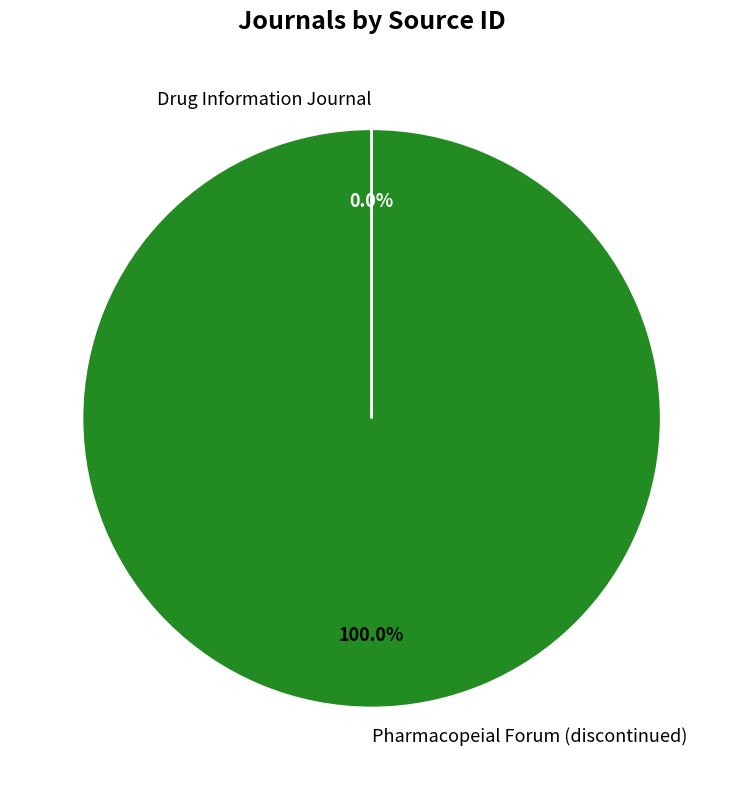

Which slice represents more than half of the pie?

Pharmacopeial Forum (discontinued)